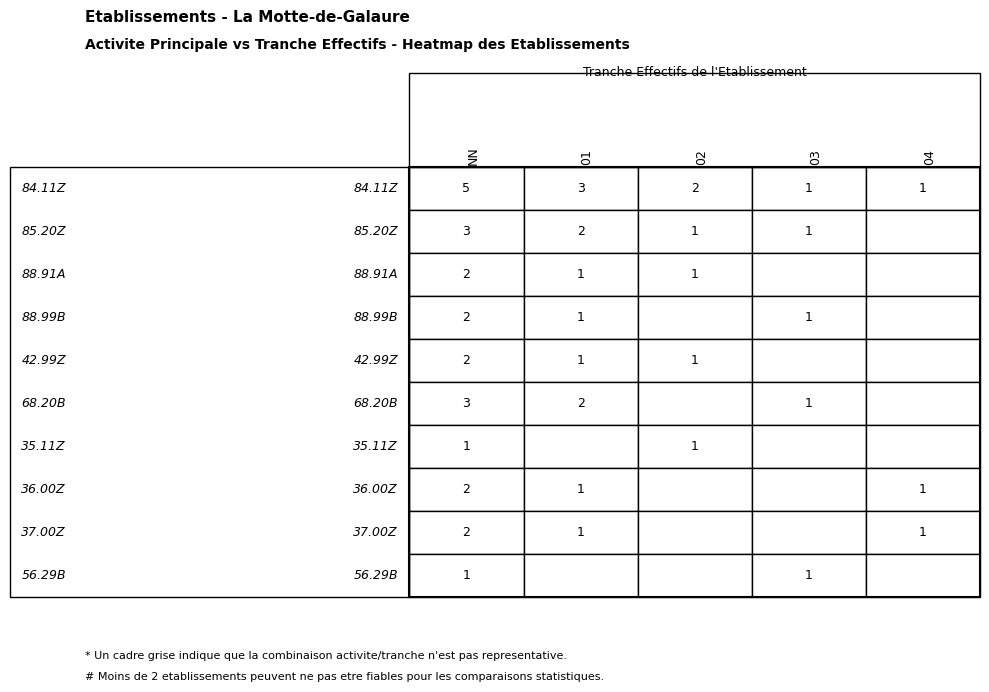

Is the value of 35.11Z at 4 greater than the value of 85.20Z at 3?

No